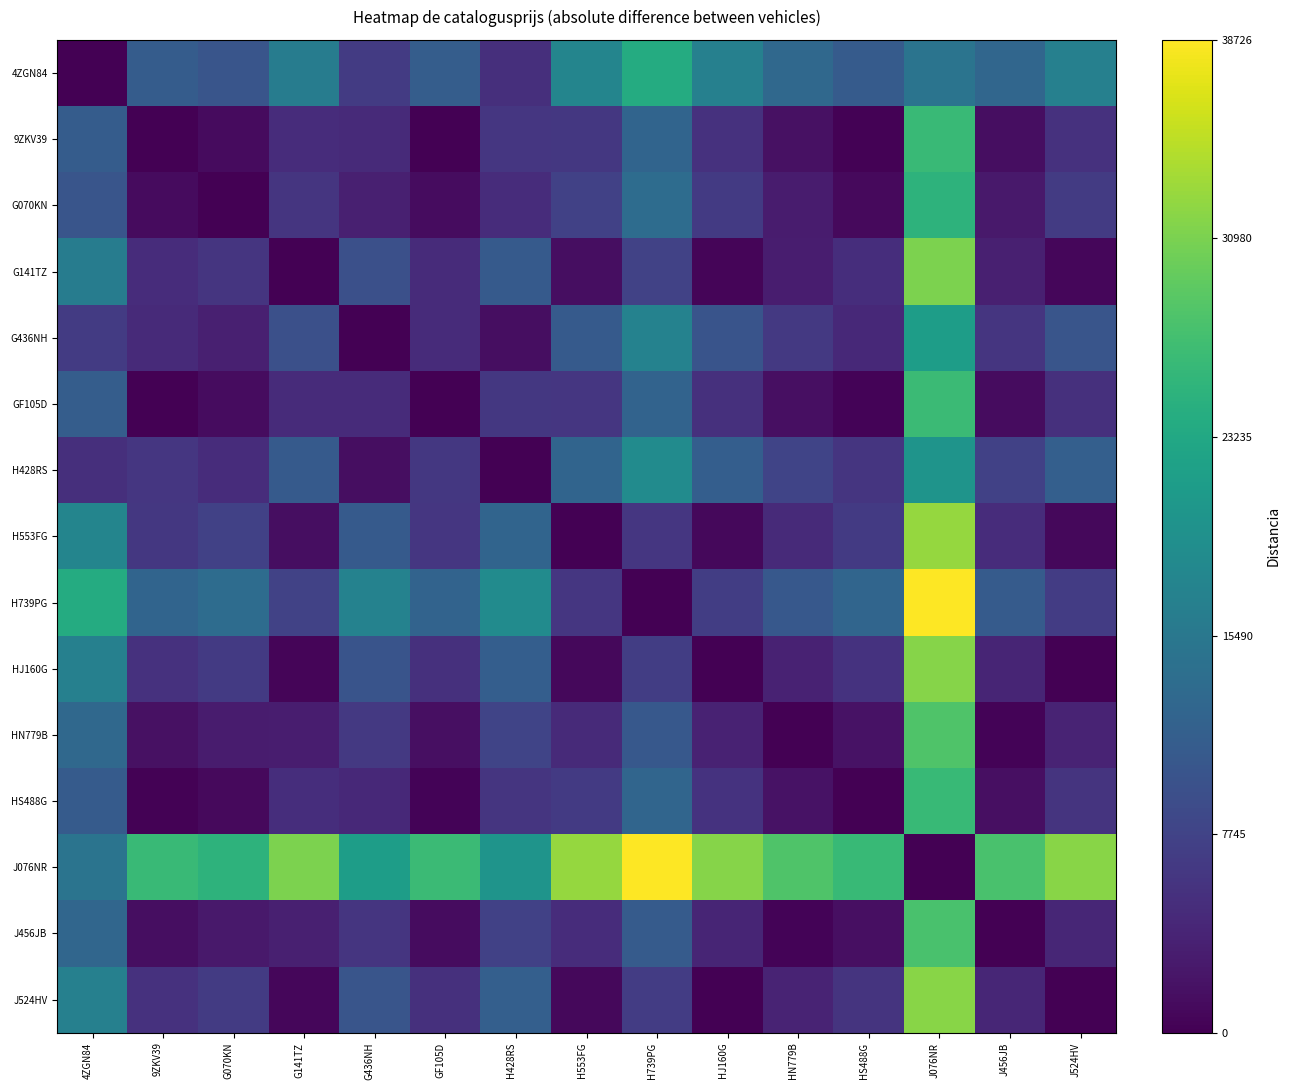

What is the difference between the highest and lowest values at J456JB?

27638